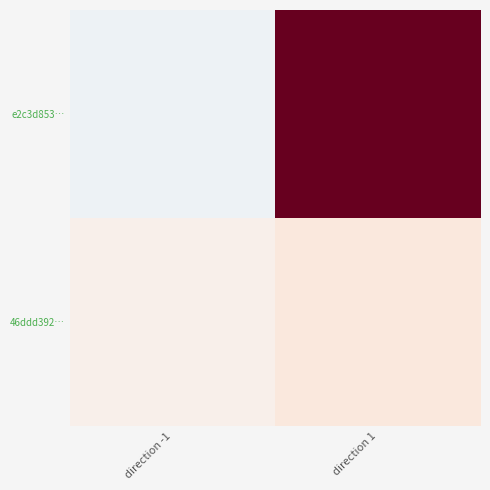

What is the maximum value shown in the chart?

19